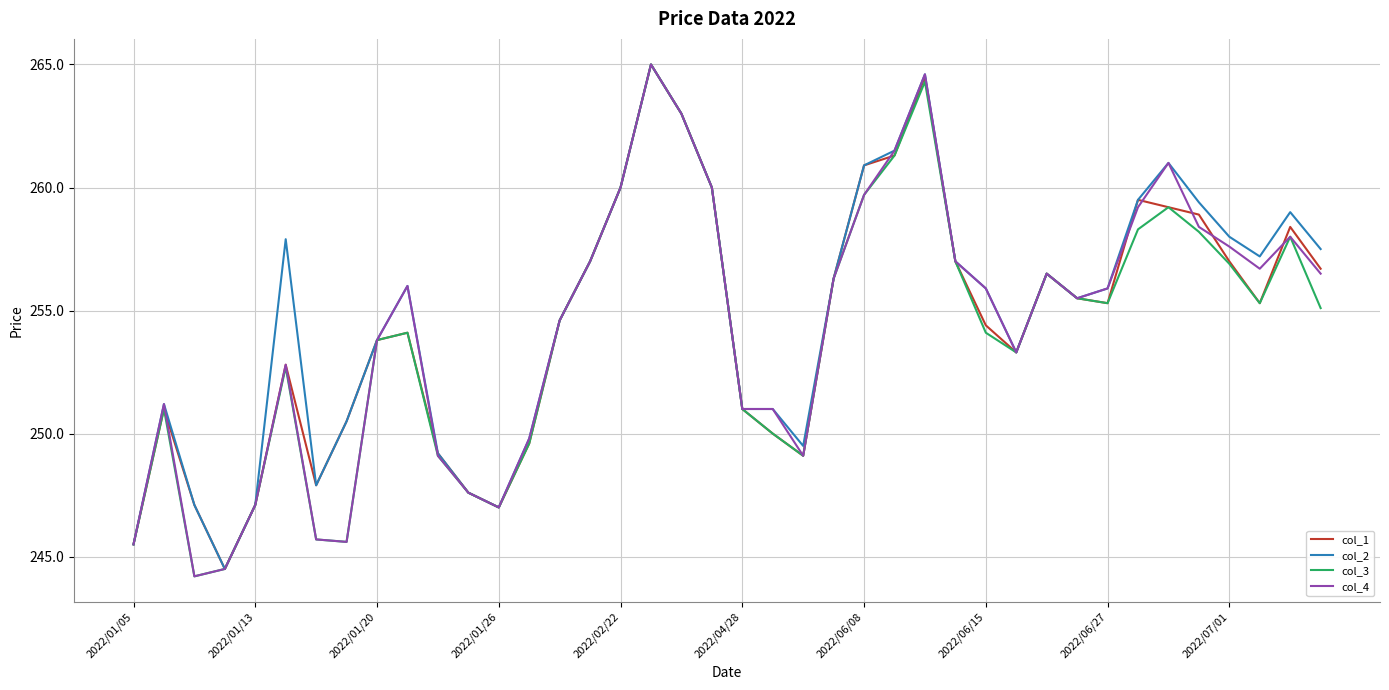

What is the lowest value of the col_2 series?

244.5